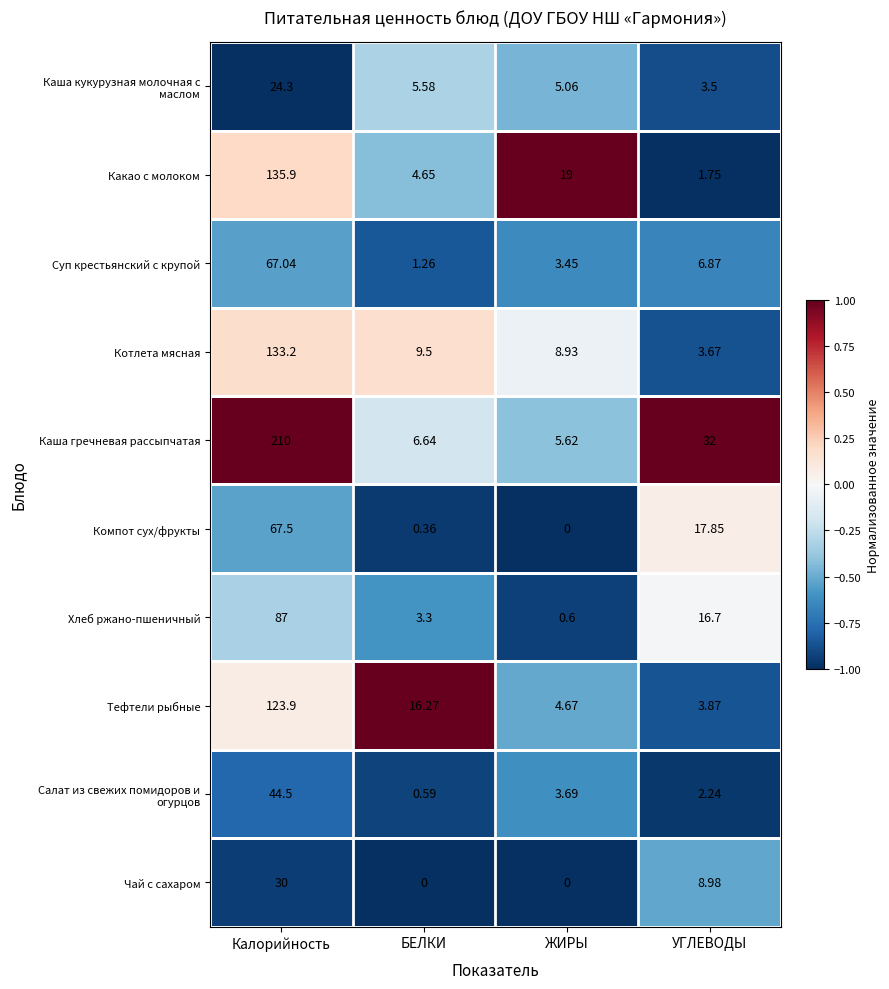

Which series changed the most between ЖИРЫ and УГЛЕВОДЫ?

Каша гречневая рассыпчатая